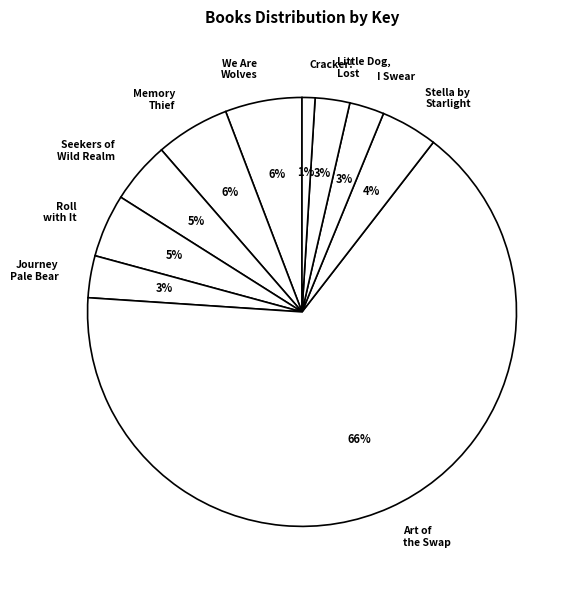

Rank the categories by value from highest to lowest.

Art of the Swap, We Are Wolves, Memory Thief, Roll with It, Seekers of the Wild Realm, Stella by Starlight, Journey of the Pale Bear, I Swear, Little Dog, Lost, Cracker!